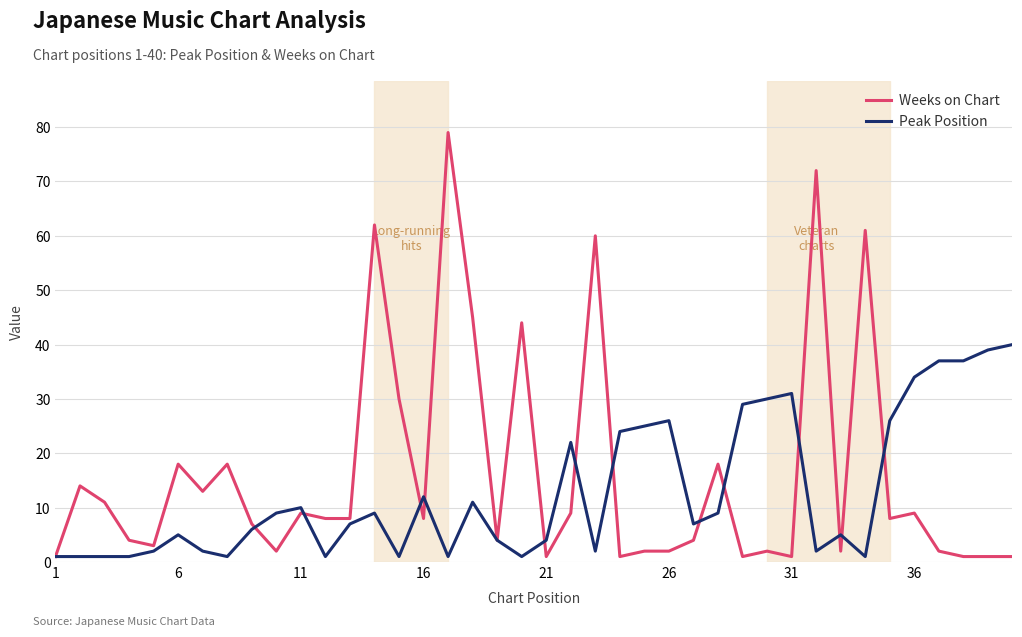

What is the maximum value shown in the chart?

79